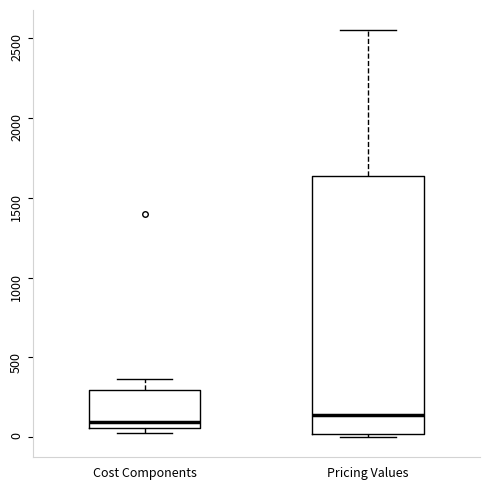

Which box is the tallest, from its lower edge to its upper edge?

Pricing Values